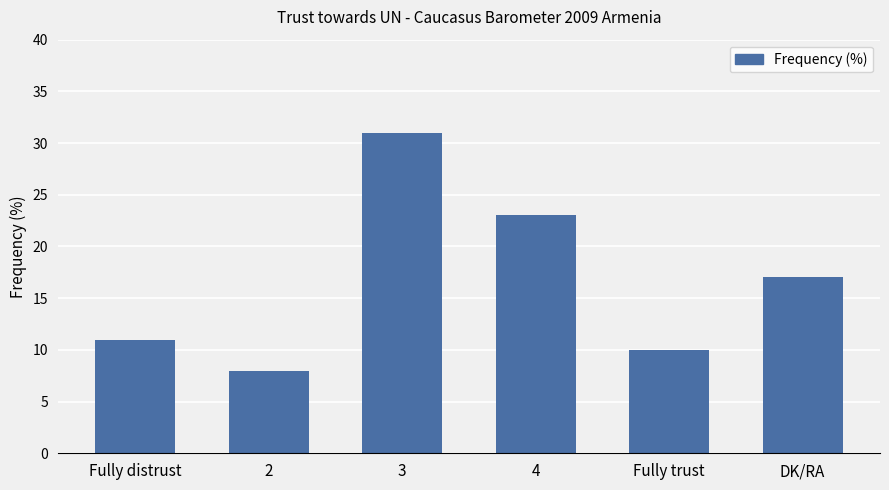

What is the ratio of the value at Fully distrust to the value at 3?

0.4